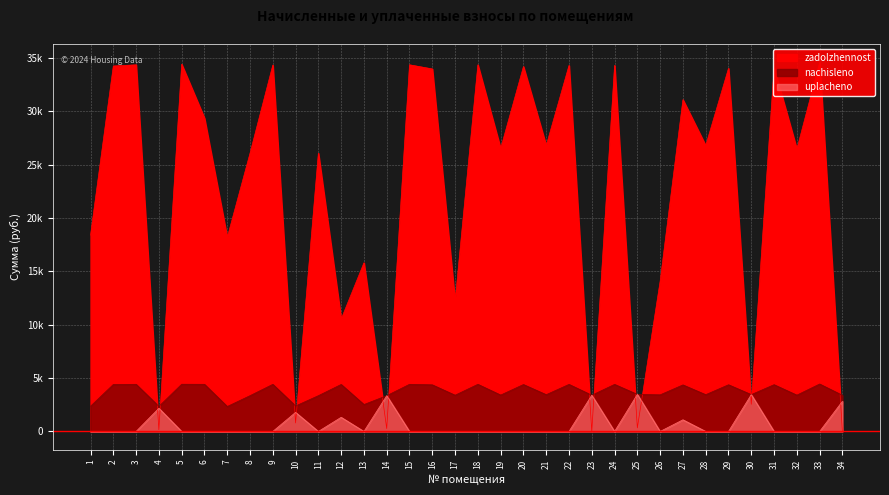

Which series ends up on top after the final intersection of nachisleno and uplacheno?

nachisleno